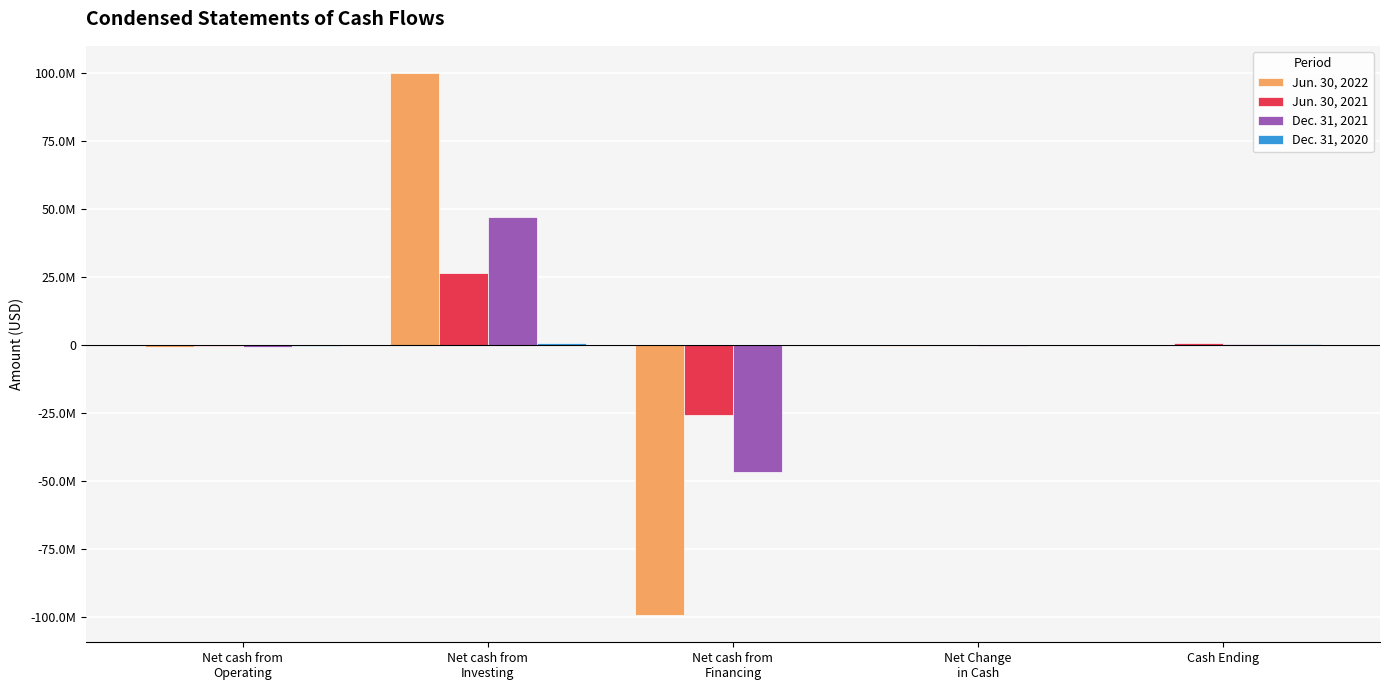

Are the bars horizontal?

No